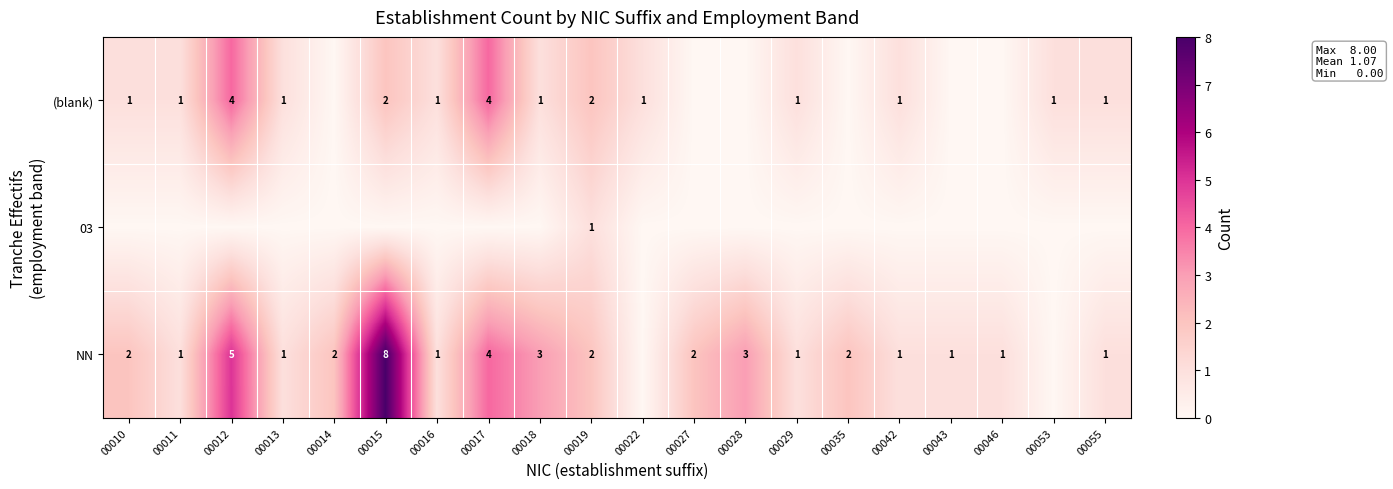

Is it true that NN equals 2 at 00014?

True